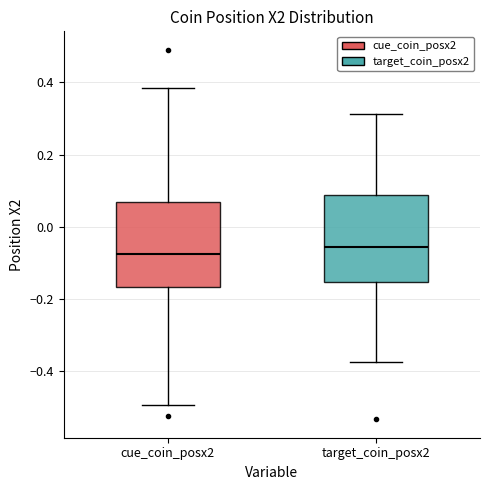

Reading left to right, transcribe this box plot: for each box, give where its median line is, the range the box spans, and where its two whiskers end, as read against the y-axis. The values are not printed on the chart, so give them approximately, as read against the axis.

cue_coin_posx2: median -0.08, box -0.16 to 0.08, whiskers -0.50 to 0.38
target_coin_posx2: median -0.06, box -0.16 to 0.08, whiskers -0.38 to 0.32